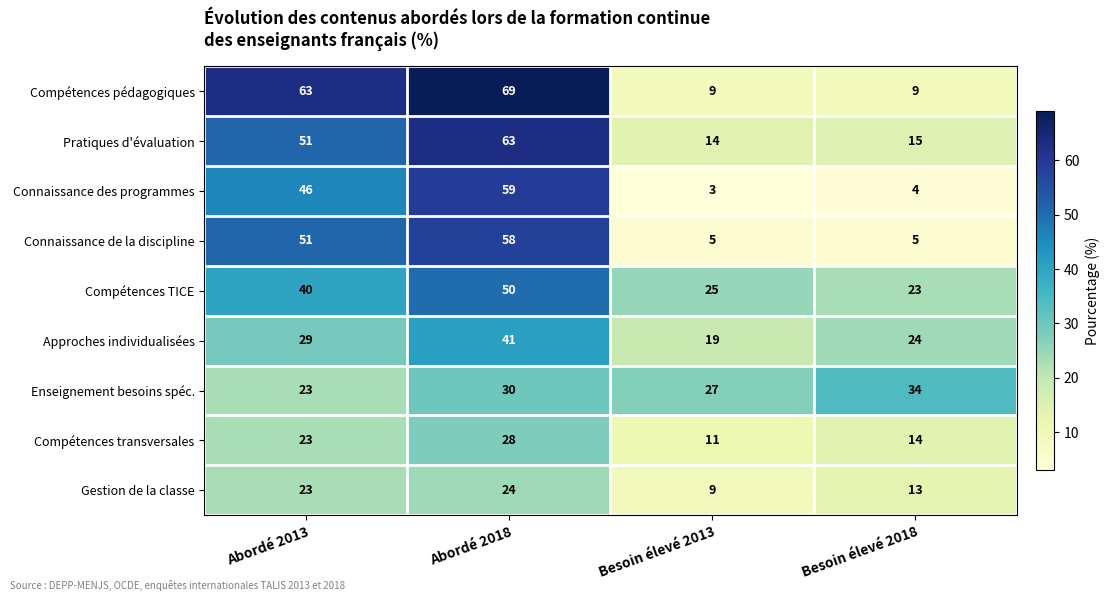

What is the greatest value displayed?

69